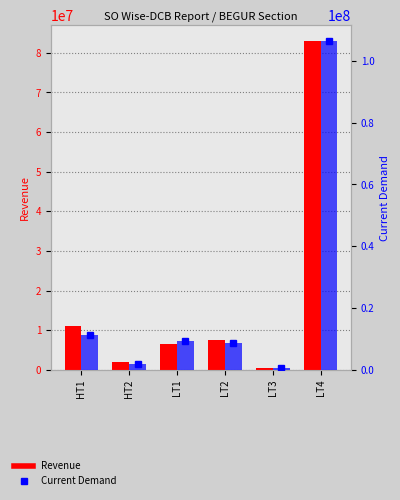

Reading left to right, what are all the values shown in this chart?

Revenue: 11011535.9	1896060.0	6539158.4	7546357.1	576951.4	82869536.4
Current Demand: 11382484.0	1944676.8	9196475.4	8789783.8	655789.1	106298232.8